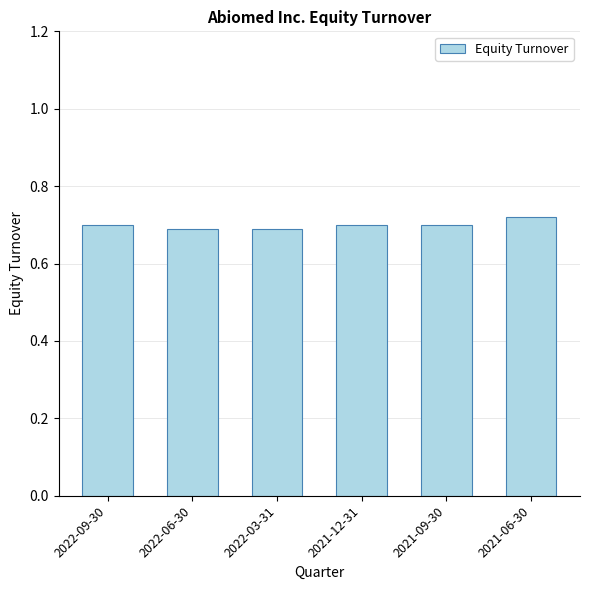

The value at 2022-06-30 is 0.4. True or false?

False